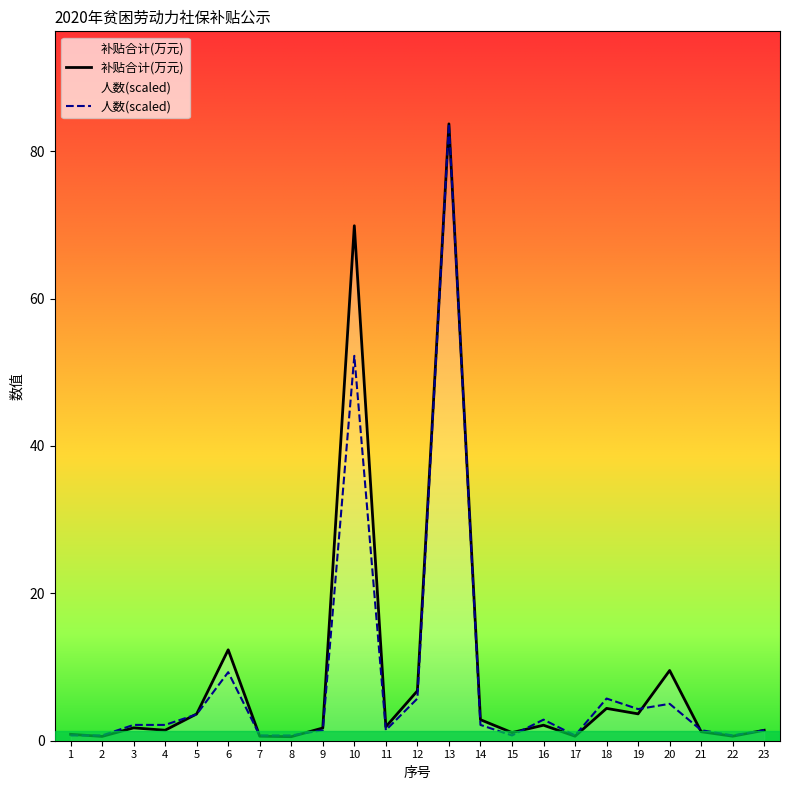

At which label does 人数(scaled) first exceed 2?

3